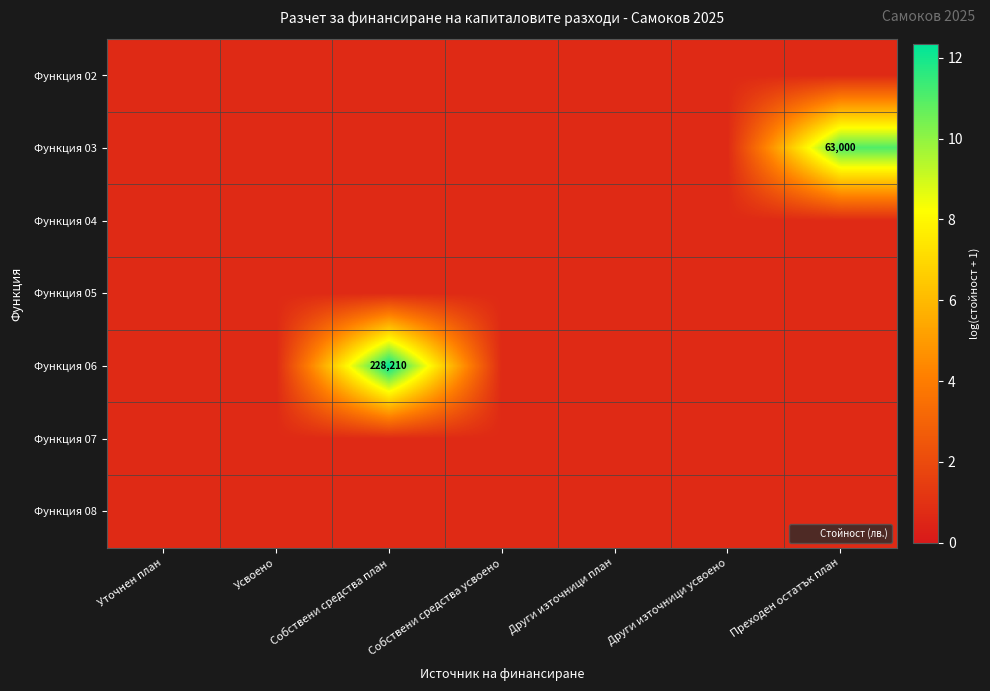

Which label corresponds to the largest value in the chart?

Собствени средства план